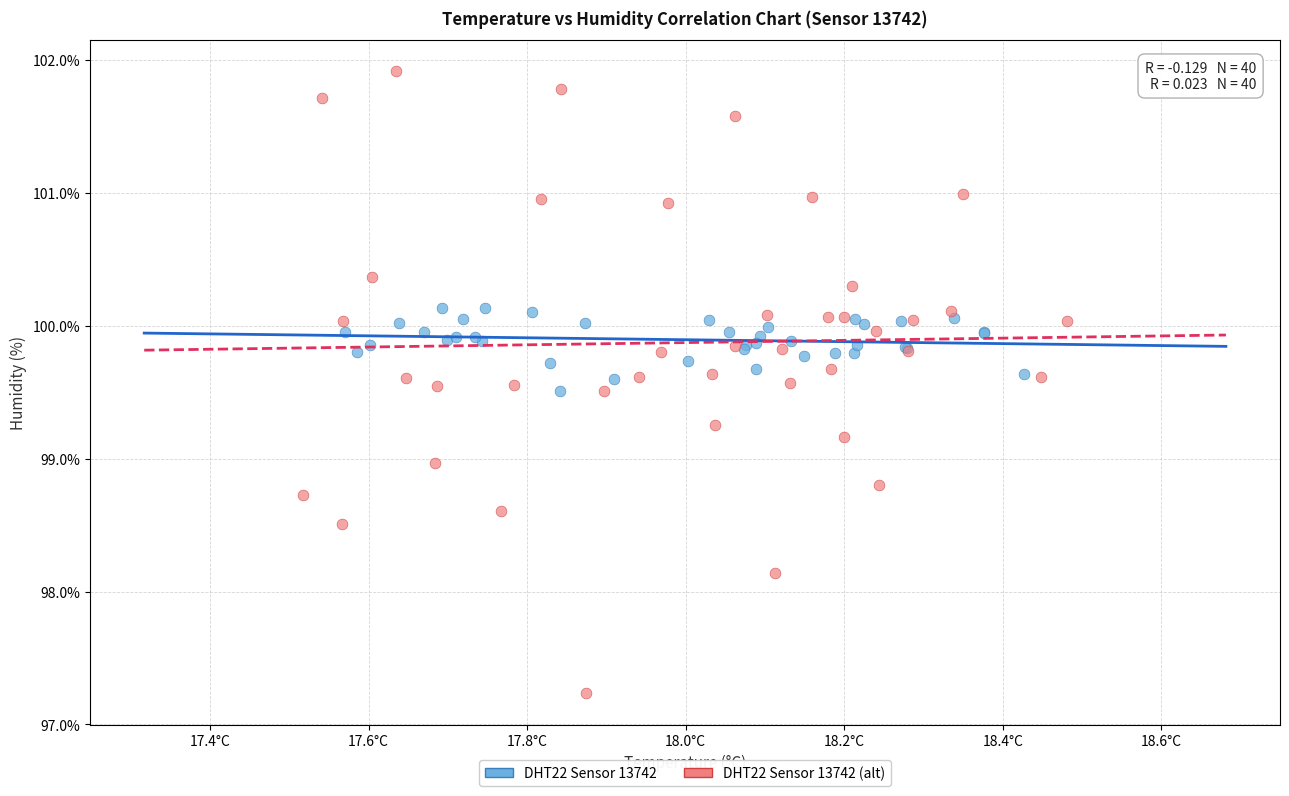

Which series has the widest spread of Y values?

DHT22 Sensor 13742 (alt)